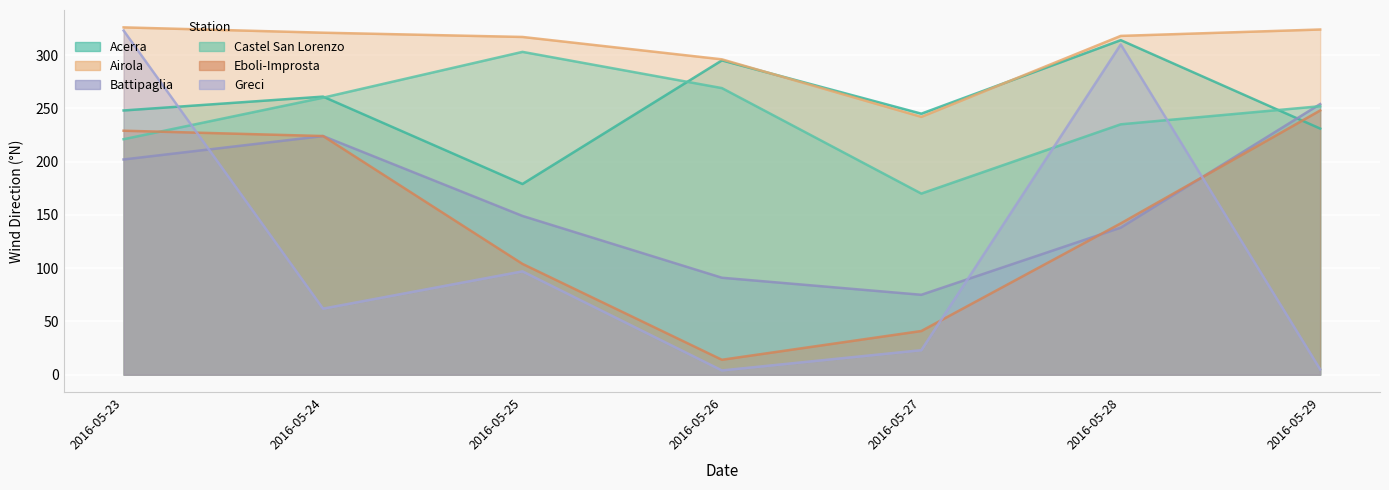

At 2016-05-29, list the series in order from largest to smallest.

Airola, Battipaglia, Castel San Lorenzo, Eboli-Improsta, Acerra, Greci